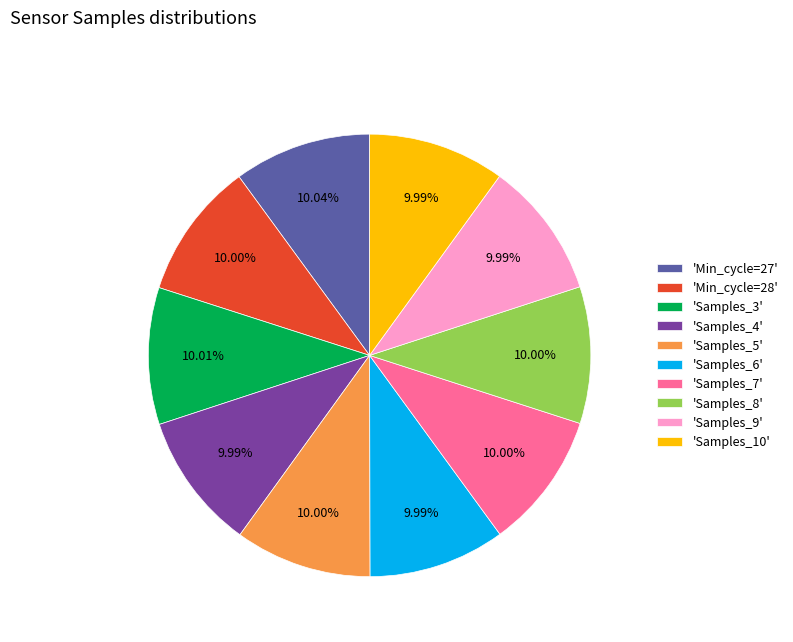

Does any single category account for the majority?

No